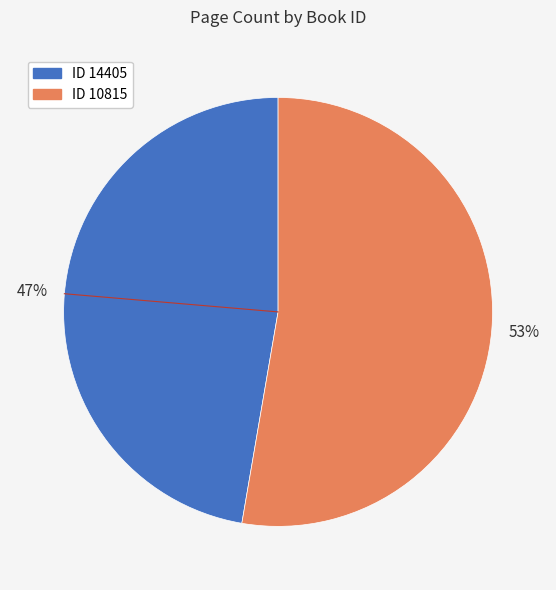

Is there any slice that represents more than half of the pie?

Yes